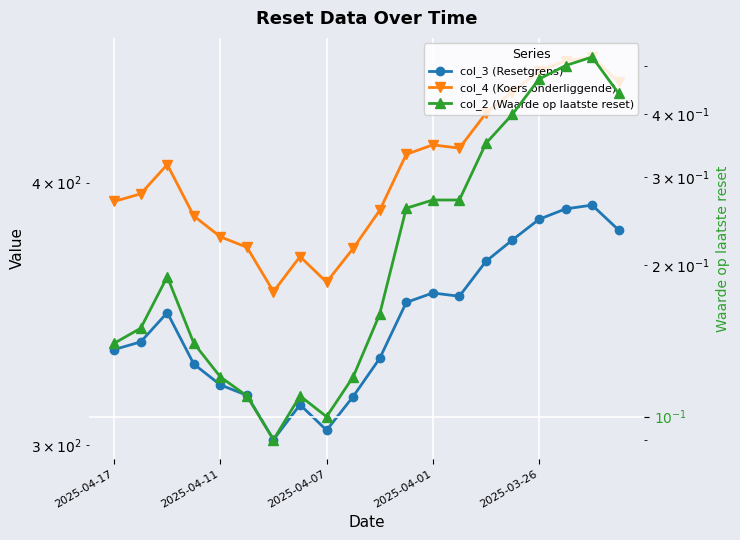

True or false: col_3 (Resetgrens) and col_4 (Koers onderliggende) cross at least once.

False